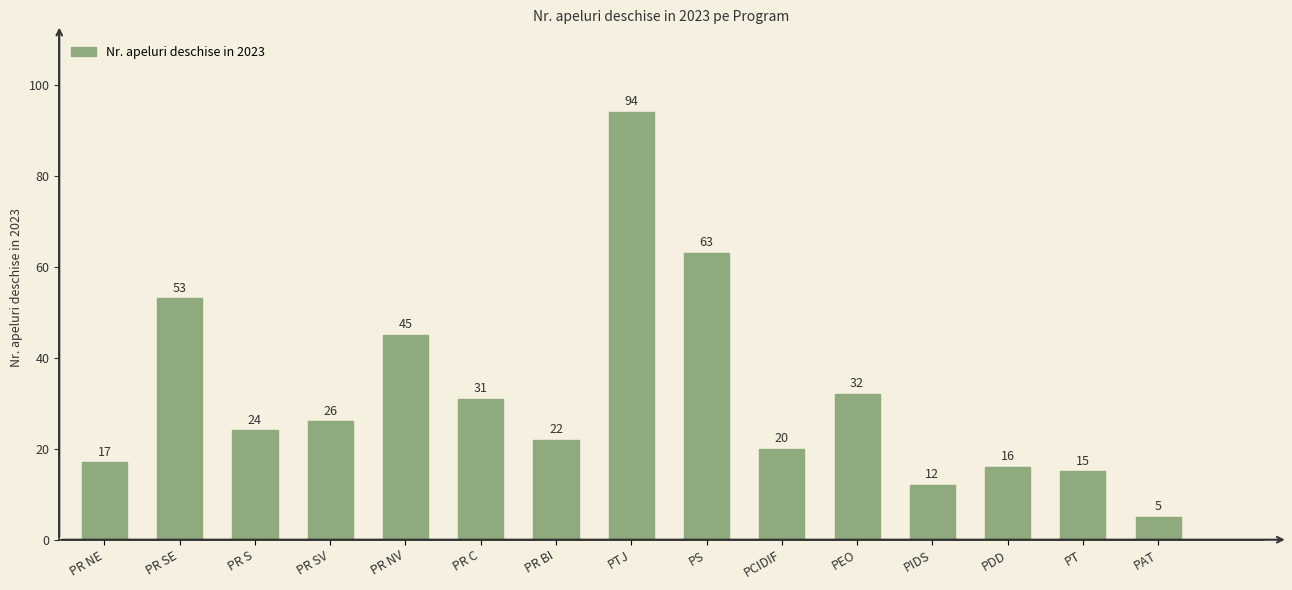

What is the difference between the maximum and second lowest values?

82